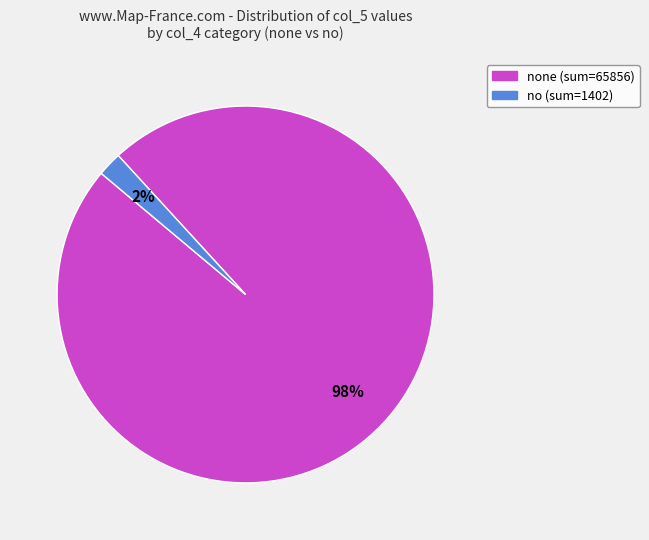

To the nearest percent, what is the average slice percentage?

50%